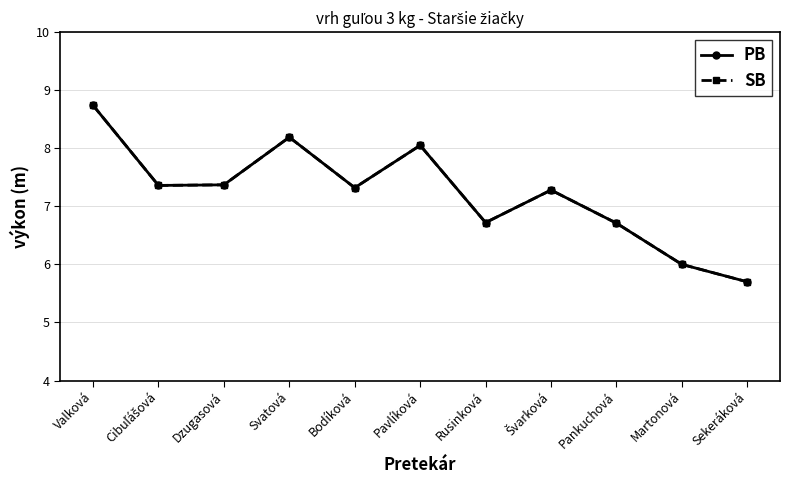

Is this an area chart (filled region under the line)?

No